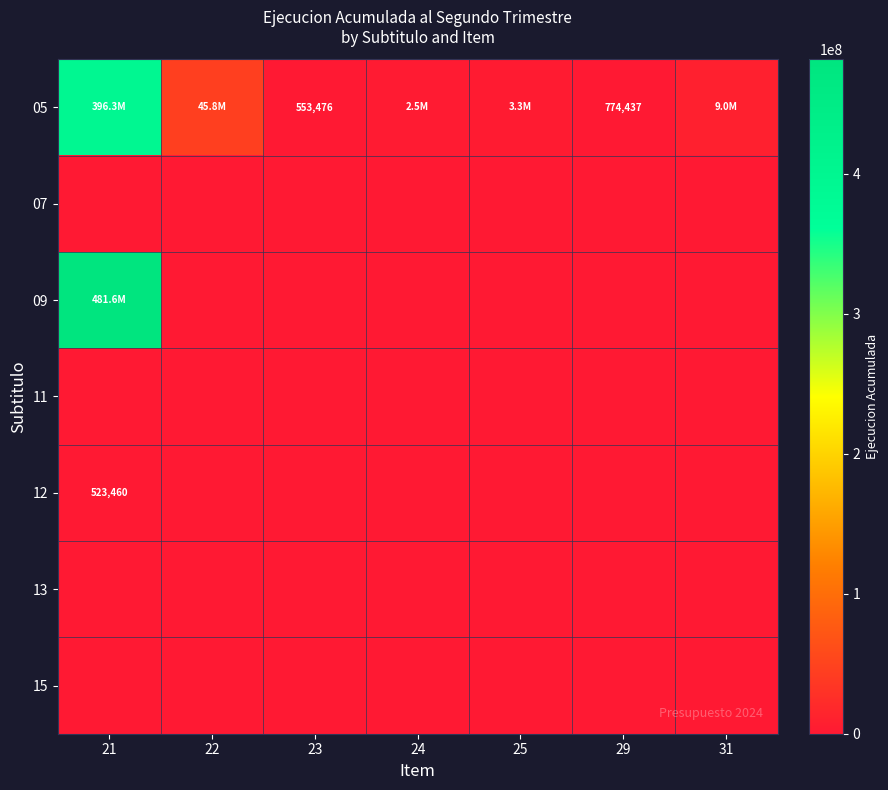

True or false: 12 has a value of 200244 at 21.

False